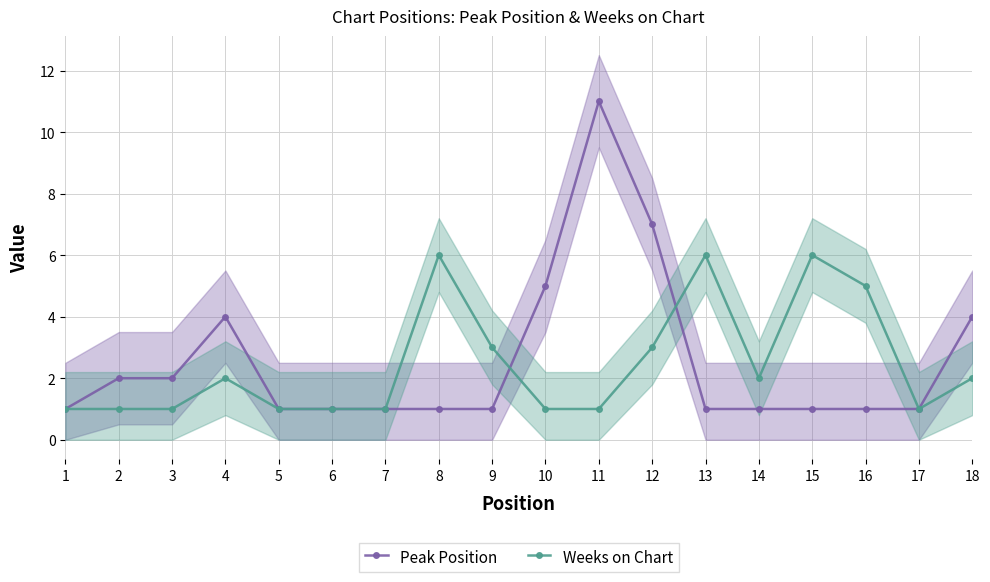

At how many categories does at least one series exceed 6?

2